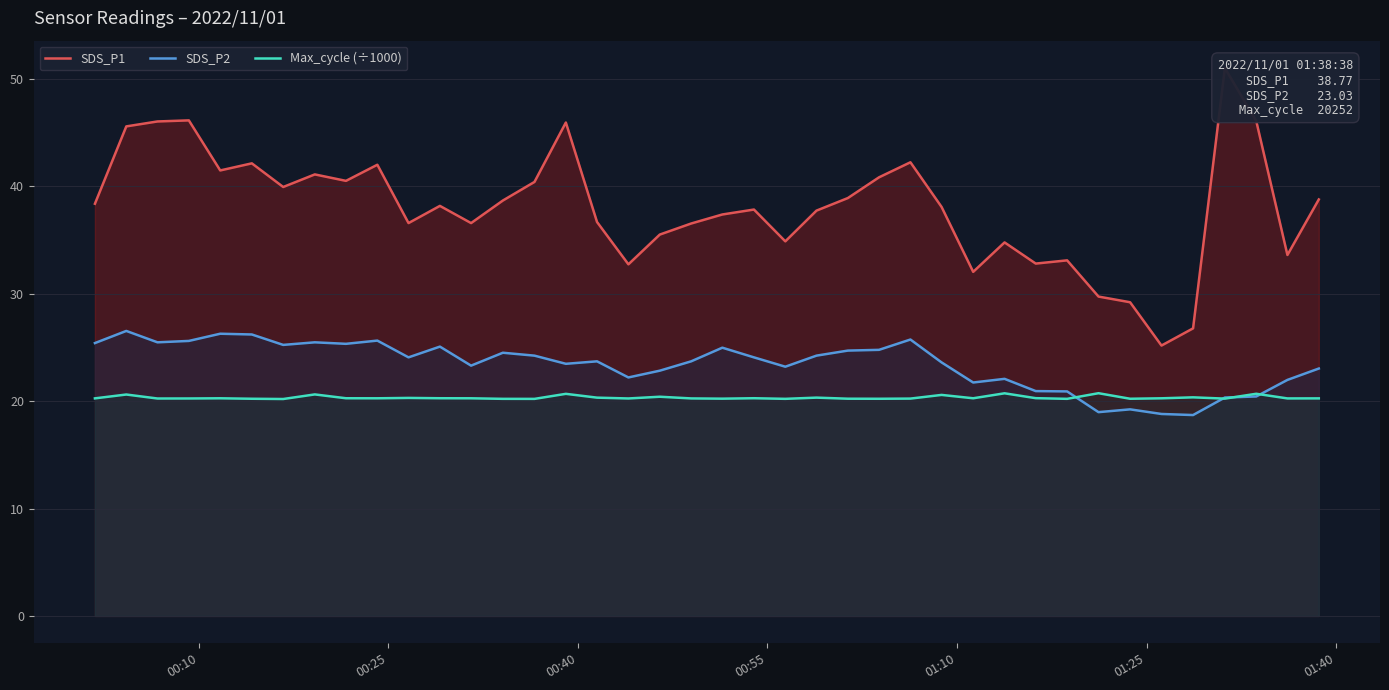

What is the maximum value for SDS_P2?

26.5